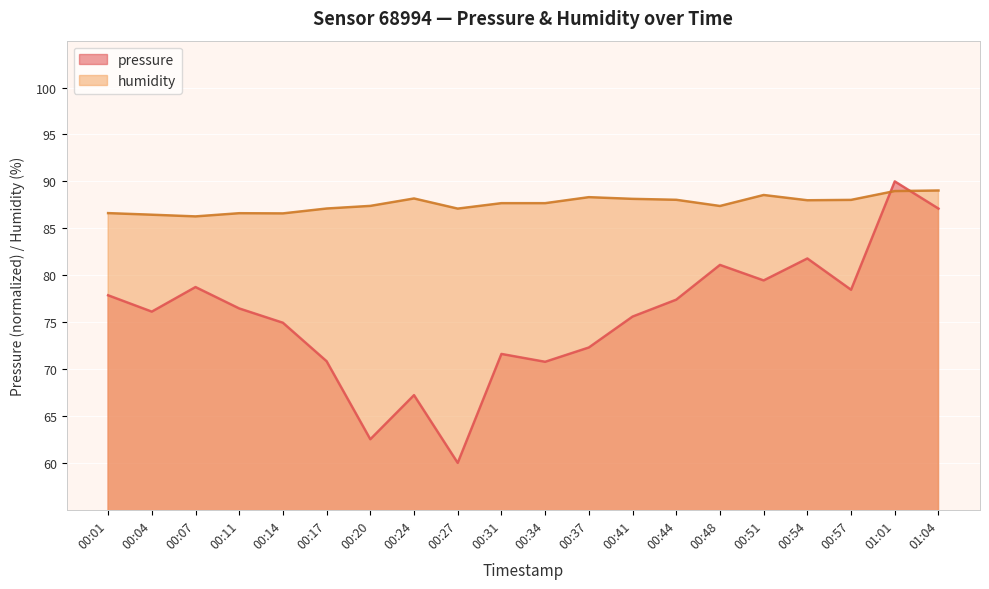

Which category has the highest value in the humidity series?

01:04